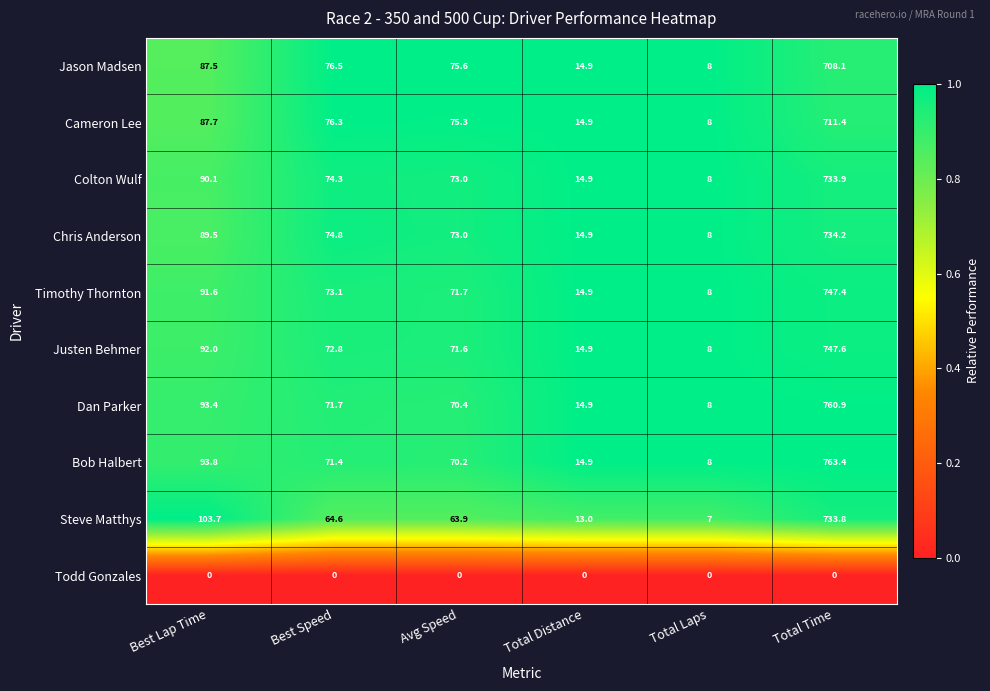

Which category has the highest value in the Cameron Lee series?

Total Time